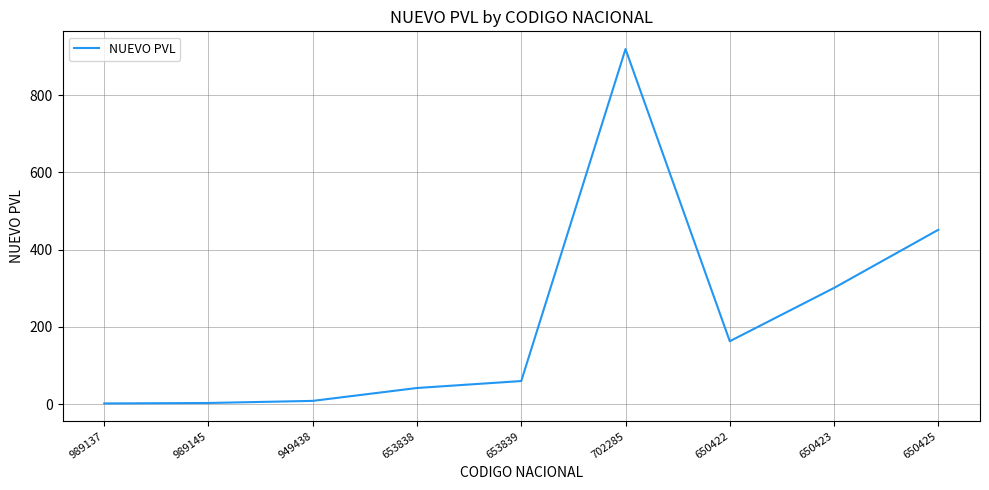

What is the maximum value shown in the chart?

919.4